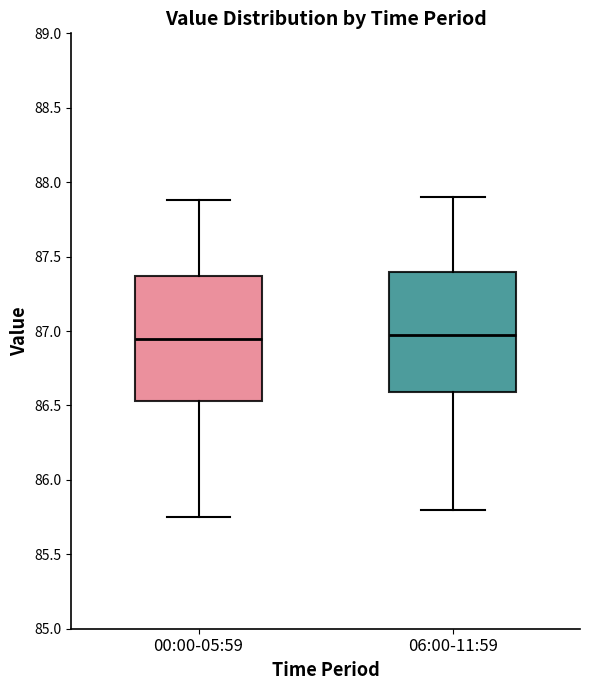

Reading left to right, transcribe this box plot: for each box, give where its median line is, the range the box spans, and where its two whiskers end, as read against the y-axis. The values are not printed on the chart, so give them approximately, as read against the axis.

00:00-05:59: median 86.95, box 86.55 to 87.35, whiskers 85.75 to 87.90
06:00-11:59: median 87.00, box 86.60 to 87.40, whiskers 85.80 to 87.90